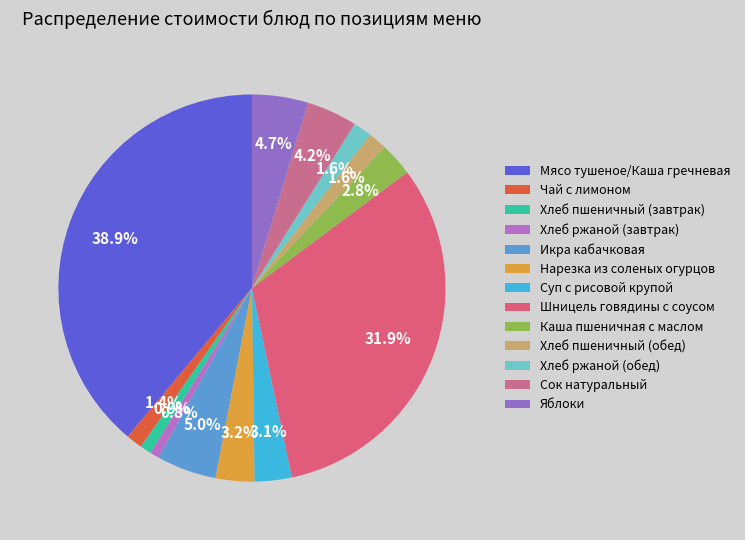

To the nearest percent, what is the difference between the largest and smallest slice percentages?

38%